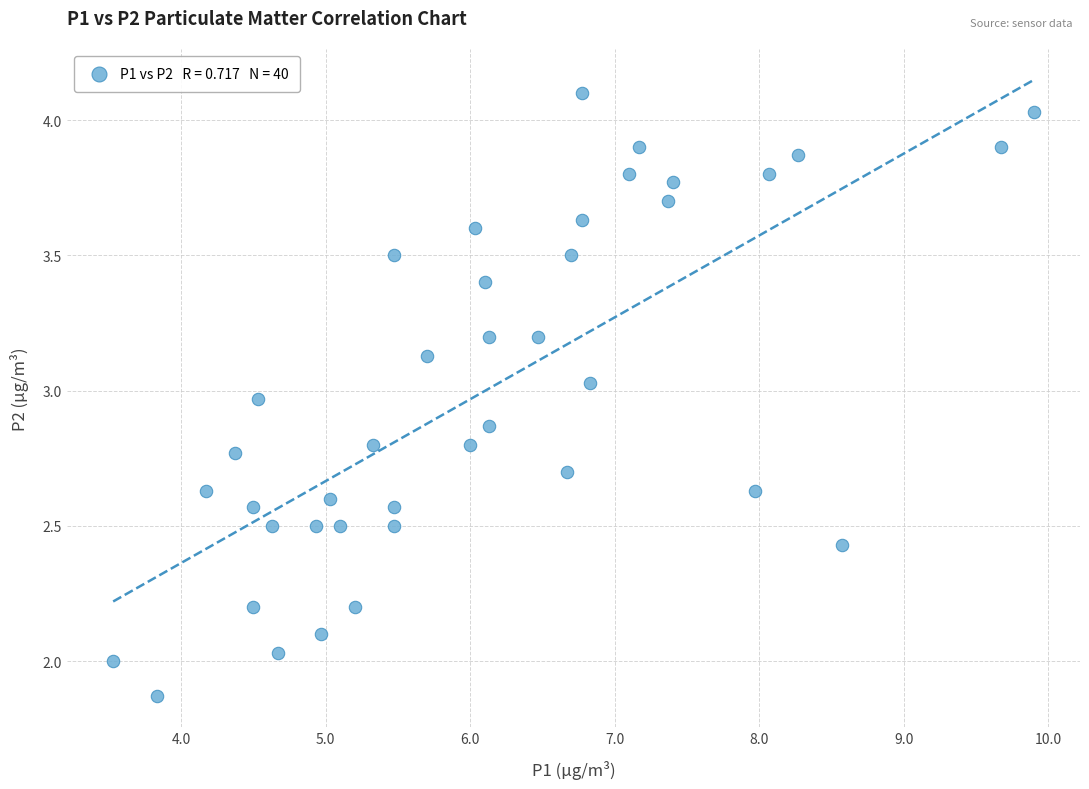

What is the range of Y values (max minus min)?

2.2